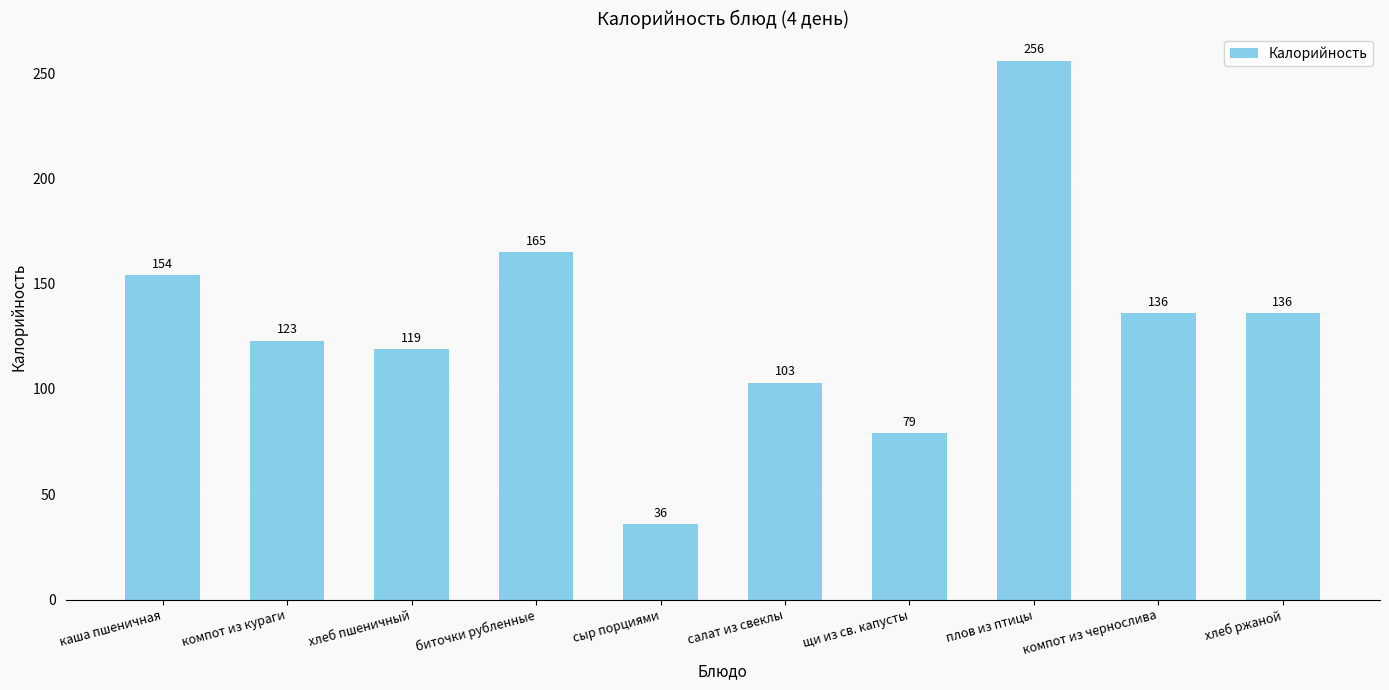

What position from the right is биточки рубленные?

7